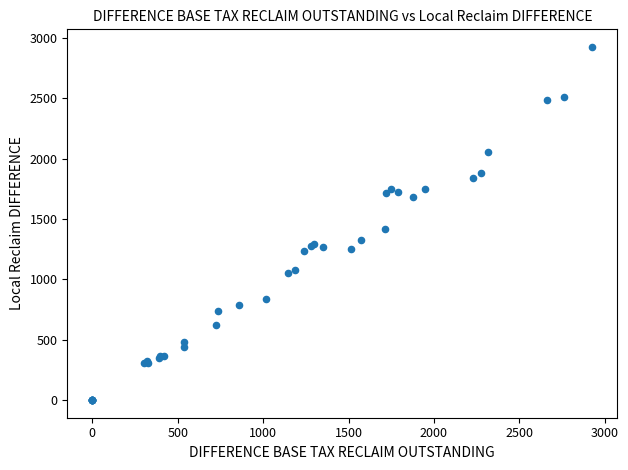

What Y value in the scatter plot is closest to 1463?

1417.3